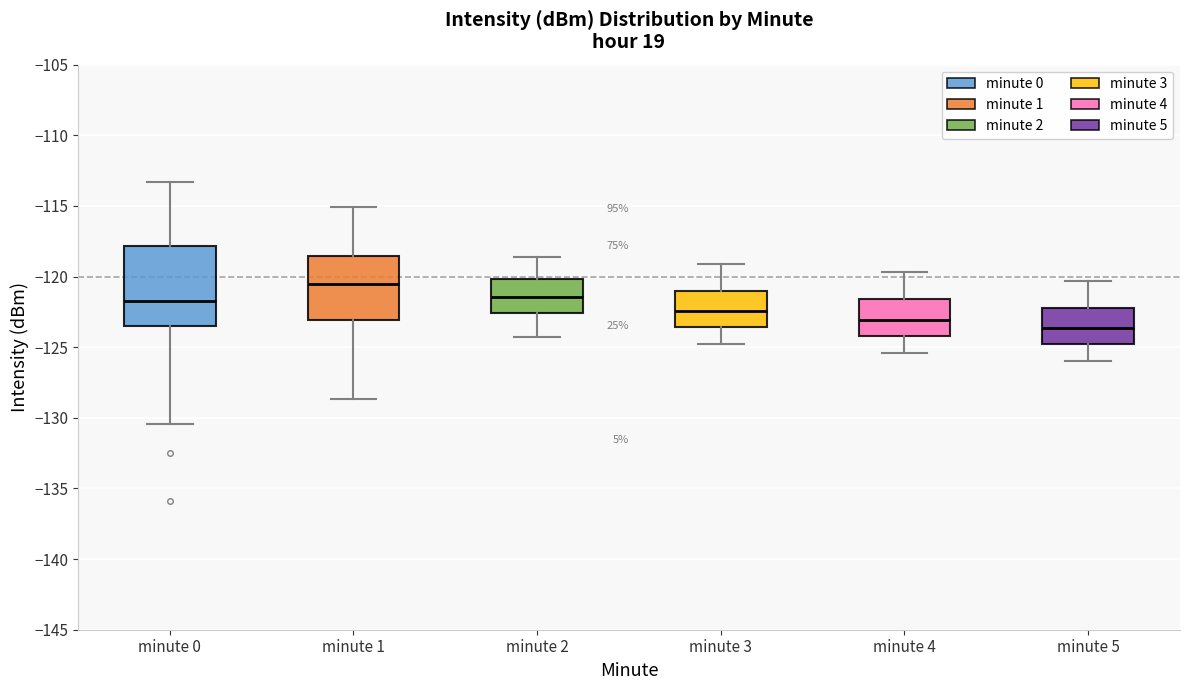

Reading left to right, read every box against the y-axis: the position of its median line, the range the box covers, and the ends of its whiskers. The values are not printed on the chart, so give them approximately, as read against the axis.

minute 0: median -122.0, box -123.5 to -118.0, whiskers -130.5 to -113.5
minute 1: median -120.5, box -123.0 to -118.5, whiskers -128.5 to -115.0
minute 2: median -121.5, box -122.5 to -120.0, whiskers -124.5 to -118.5
minute 3: median -122.5, box -123.5 to -121.0, whiskers -125.0 to -119.0
minute 4: median -123.0, box -124.0 to -121.5, whiskers -125.5 to -119.5
minute 5: median -123.5, box -125.0 to -122.0, whiskers -126.0 to -120.5